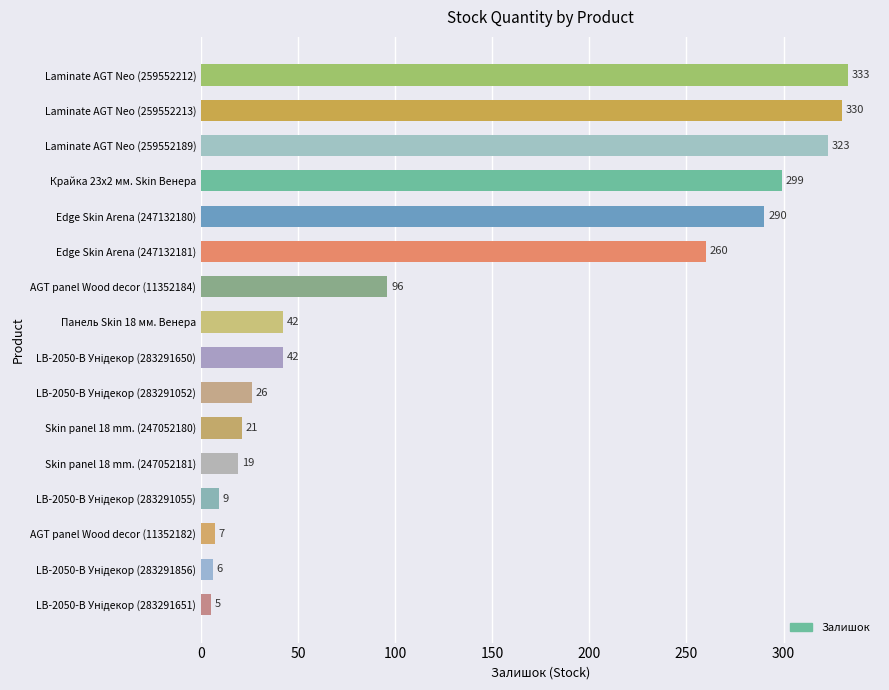

Where is the data nearest to the value 169?

AGT panel Wood decor (11352184)